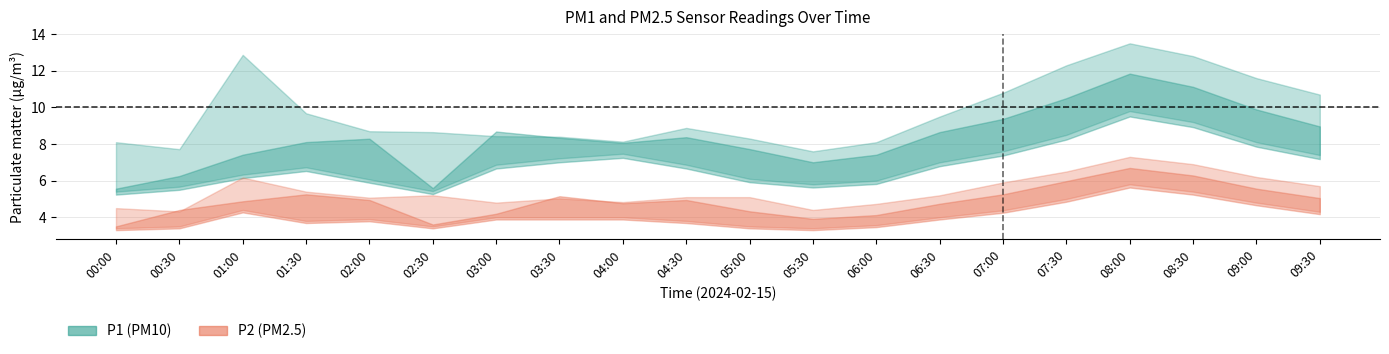

True or false: P1_lower and P2 intersect in this chart.

False